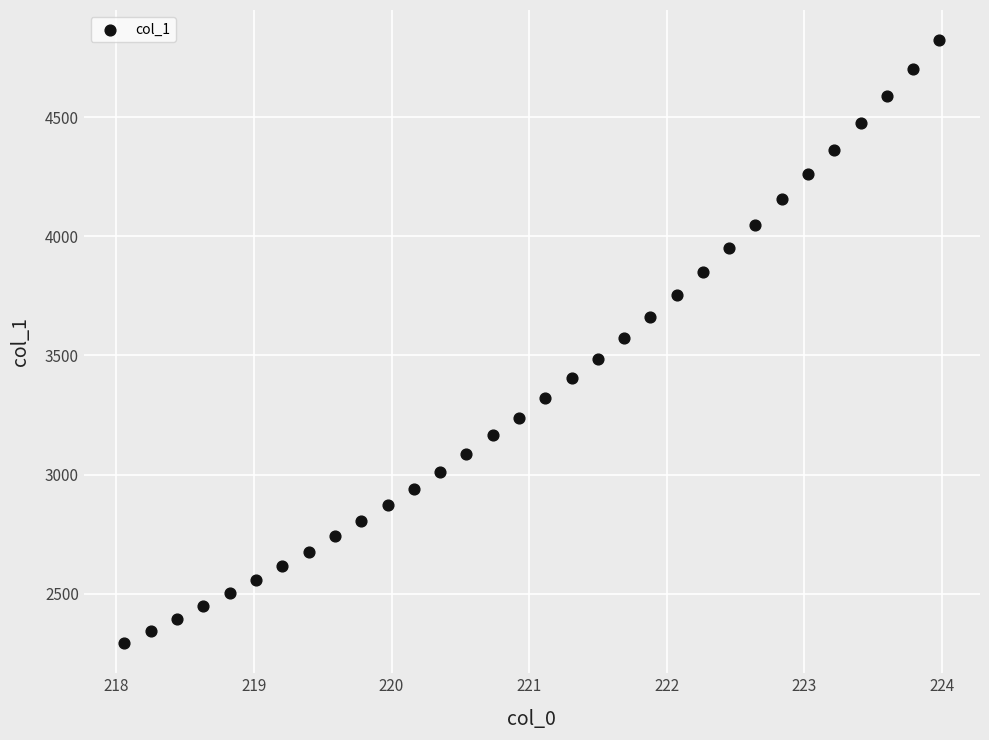

What is the range of X values (max minus min)?

5.9